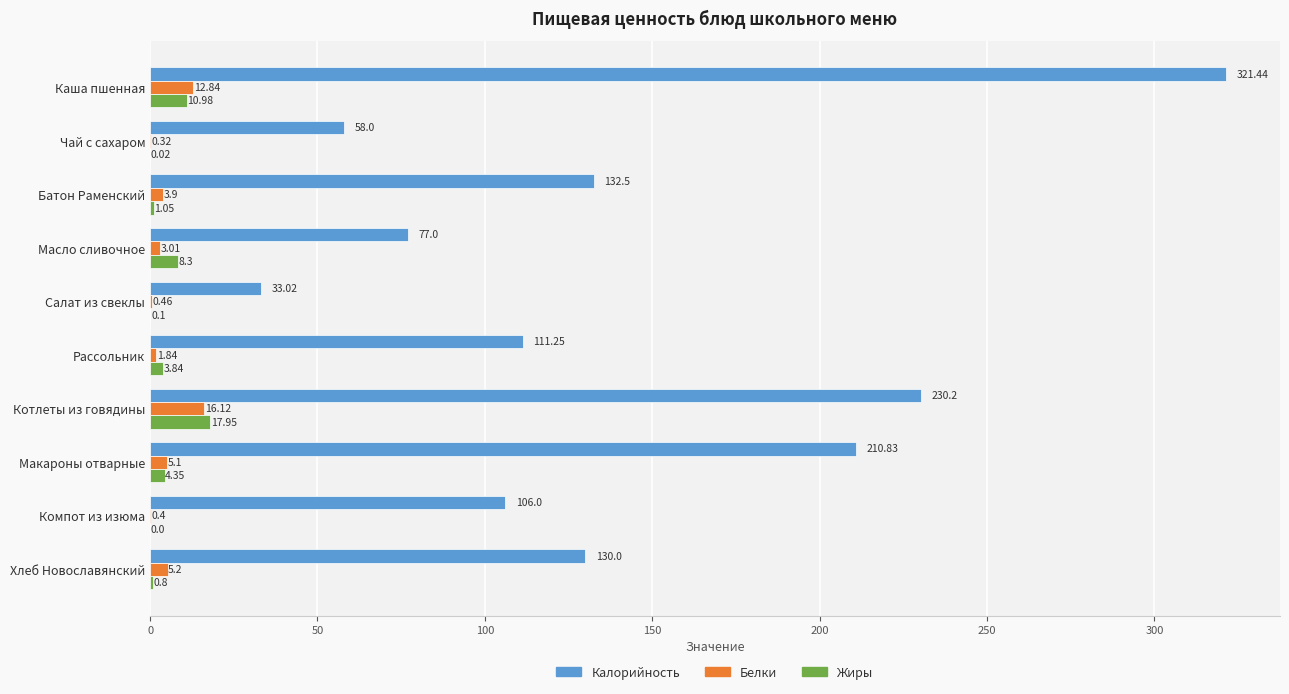

What is the sum of the Белки values at Компот из изюма and Чай с сахаром?

0.7